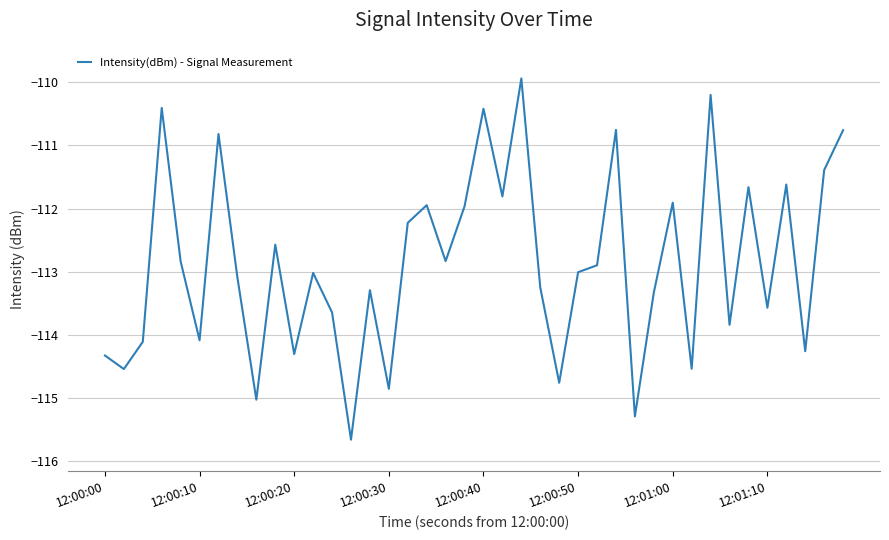

What is the difference between the maximum and minimum values?

5.7